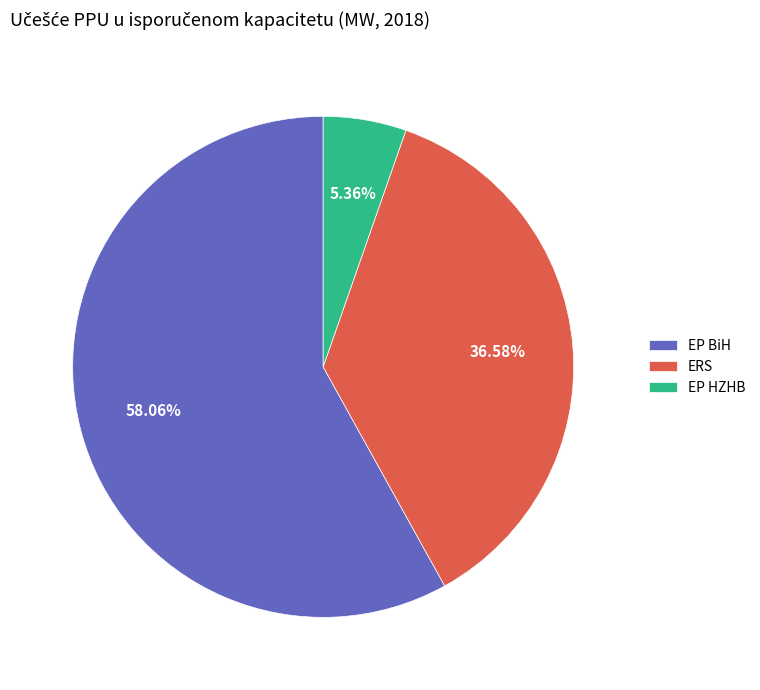

Is it true that ERS is 46% of the pie?

False